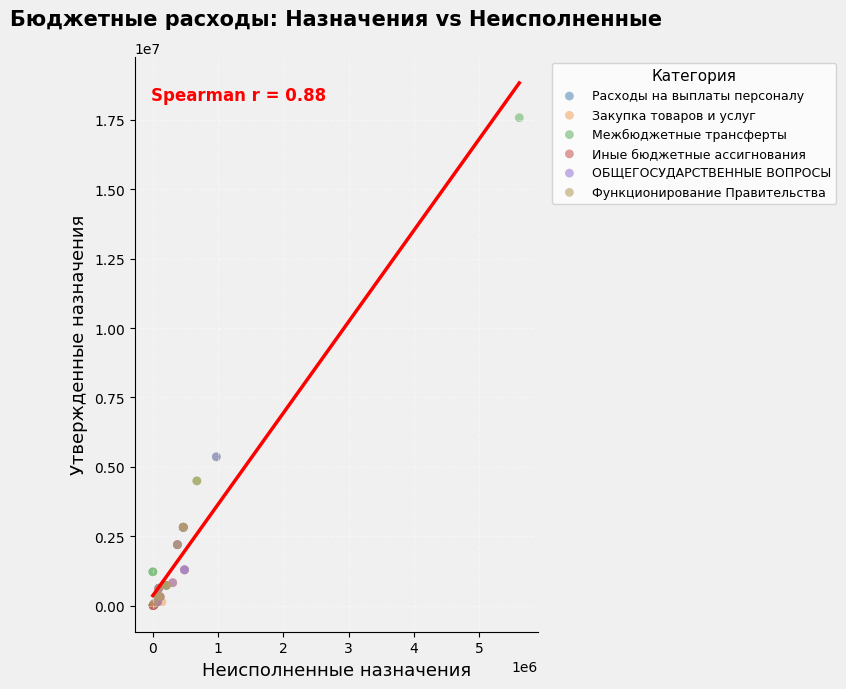

Which series contains the highest Y value?

Межбюджетные трансферты